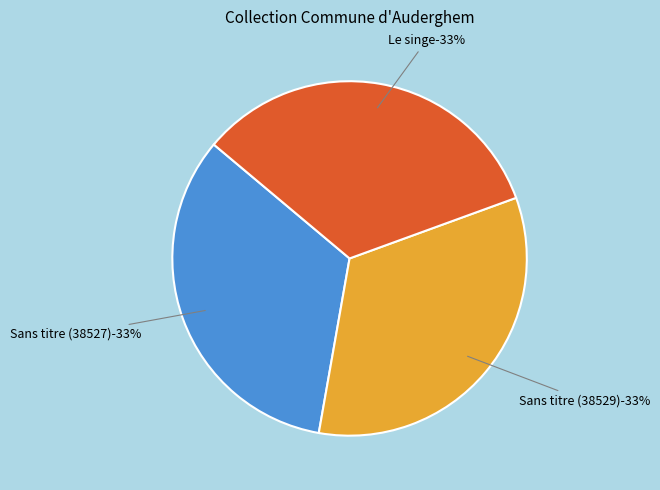

What is the total percentage of Sans titre (38527) and Le singe?

66.7%